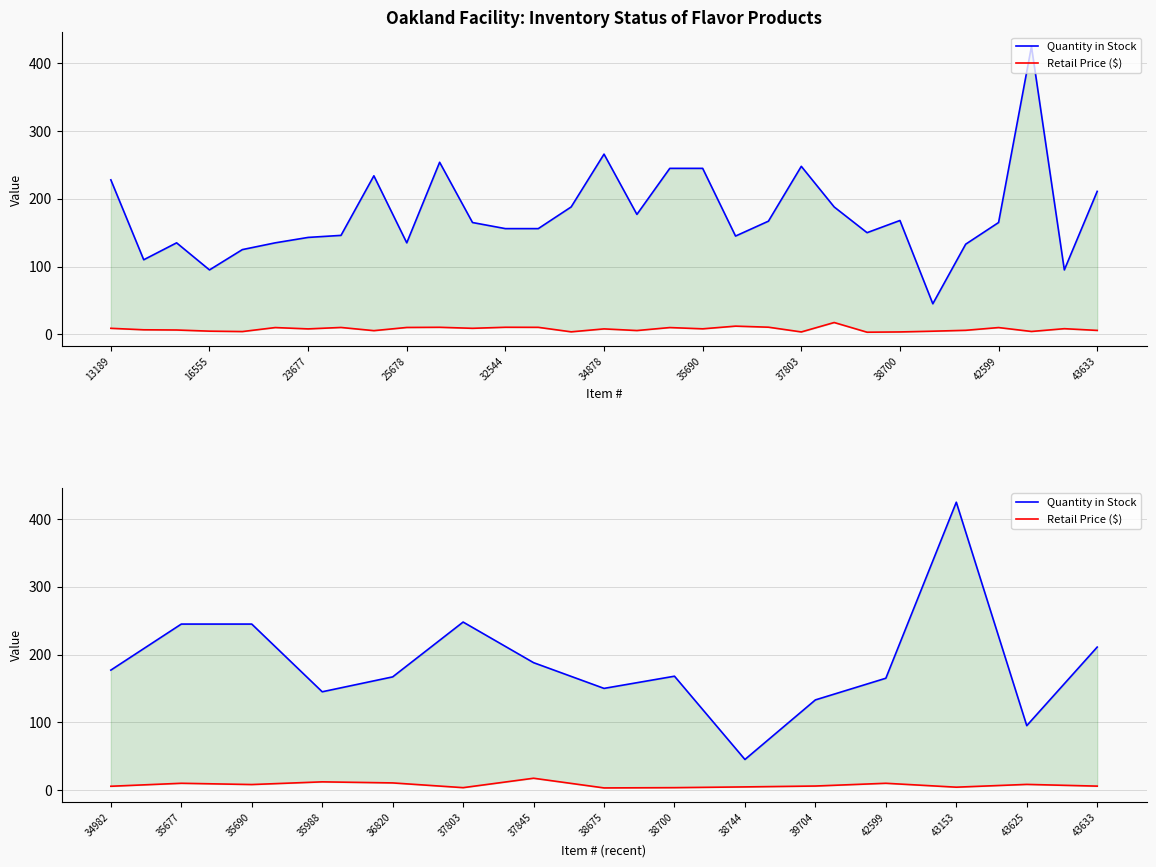

Rank the series by their average value, from lowest to highest.

Retail Price ($), Quantity in Stock